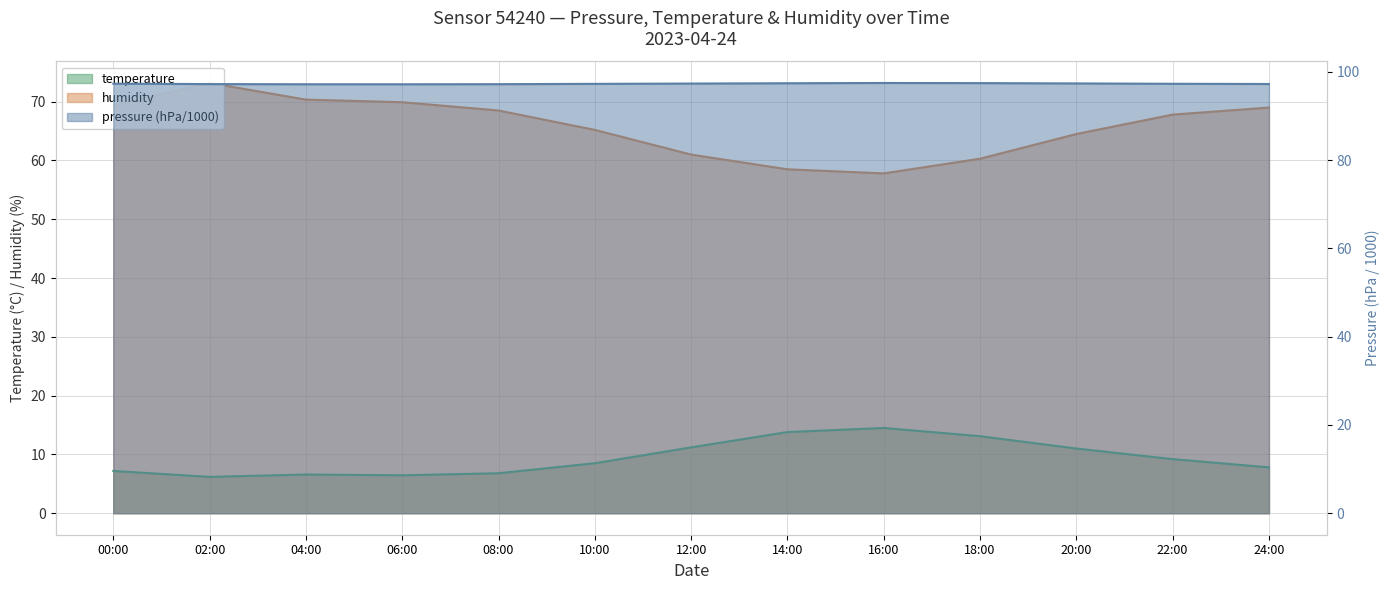

The pressure series shows 97.2 at 04:00. True or false?

True